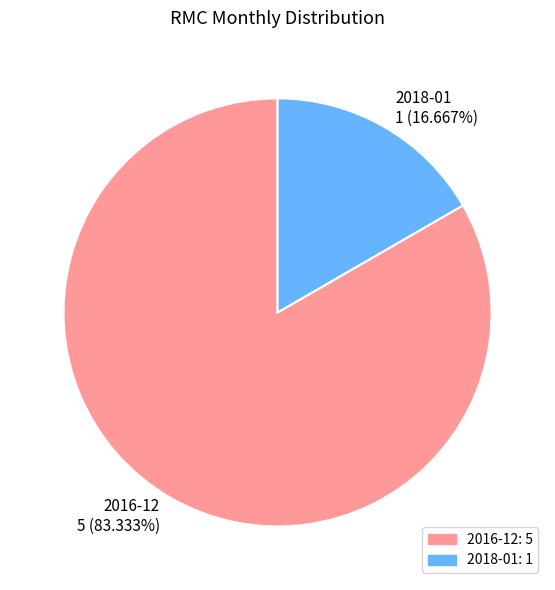

Does any single category account for the majority?

Yes